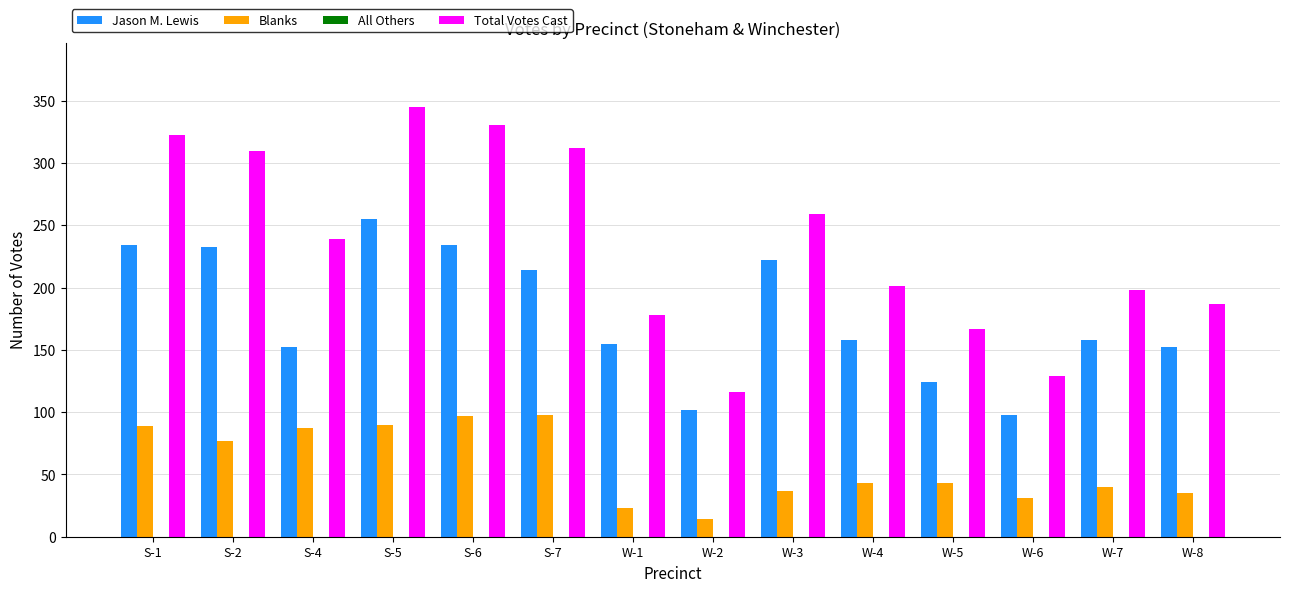

What value does the Blanks series have at S-6, to the nearest 5?

95